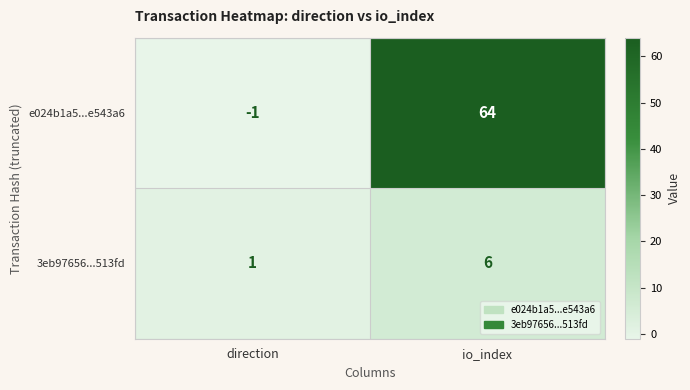

List the series in order of their peak value, lowest first.

3eb97656...513fd, e024b1a5...e543a6